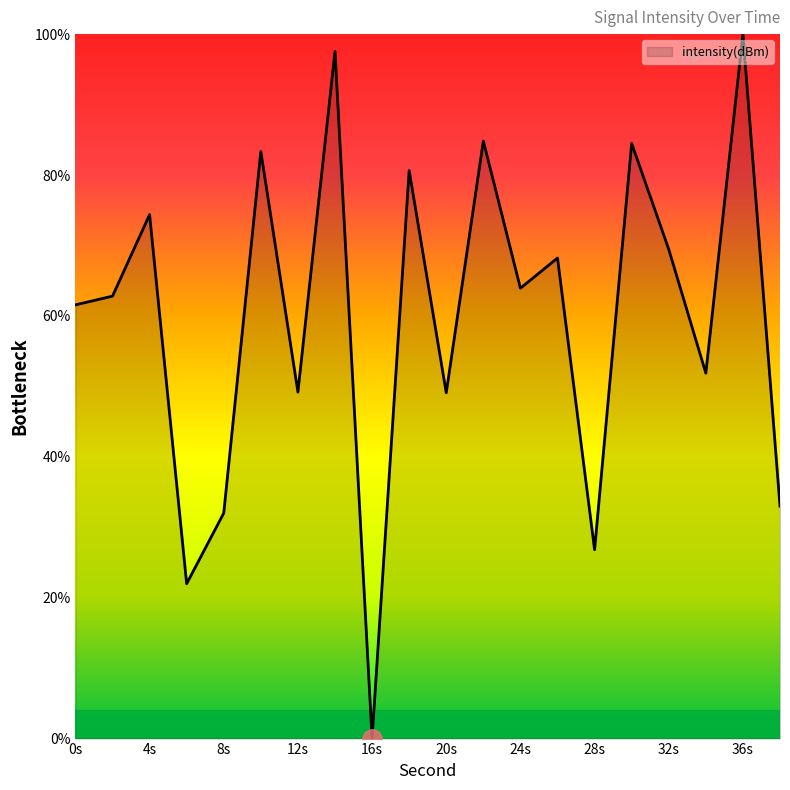

What is the difference between the maximum and minimum values?

100.0